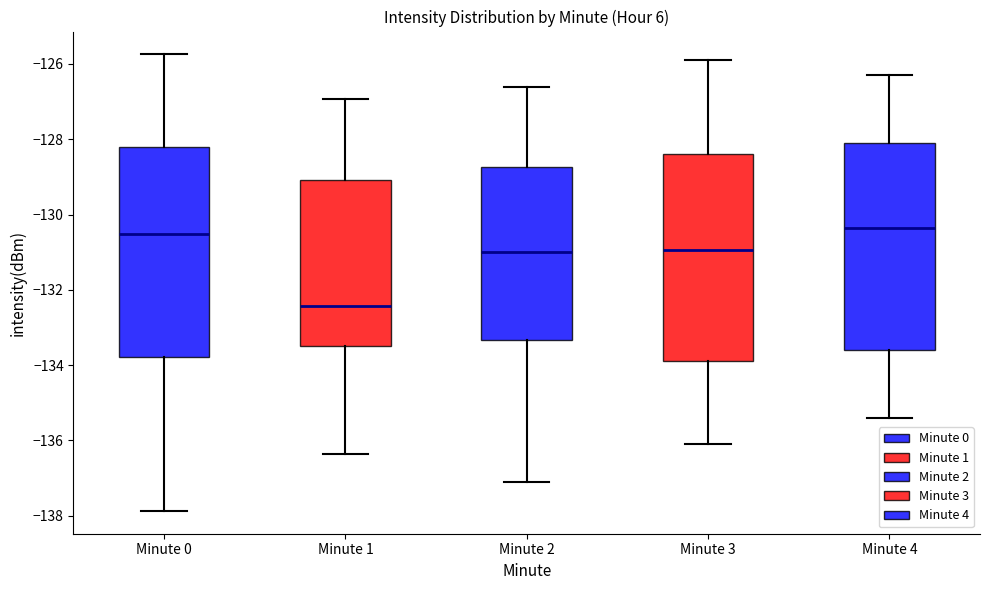

Where does the lower whisker of the box for Minute 2 end on the y-axis? The values are not printed on the chart, so give them approximately, as read against the axis.

-137.0